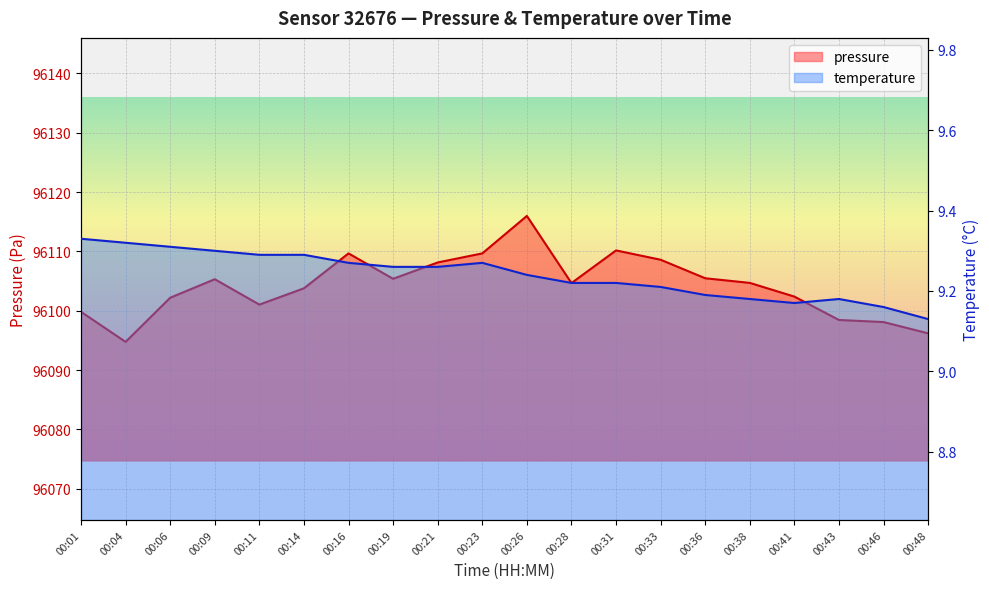

Between 00:09 and 00:14, which is larger?

00:09